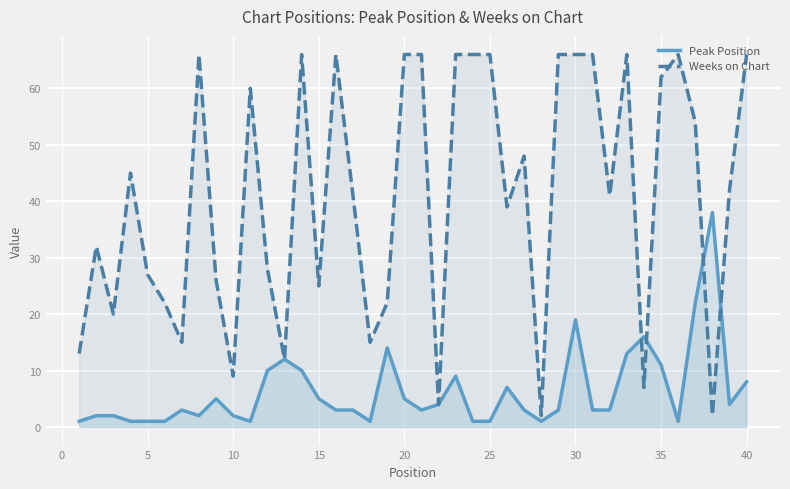

What is the value of the Weeks on Chart point at the 3rd from the left?

20